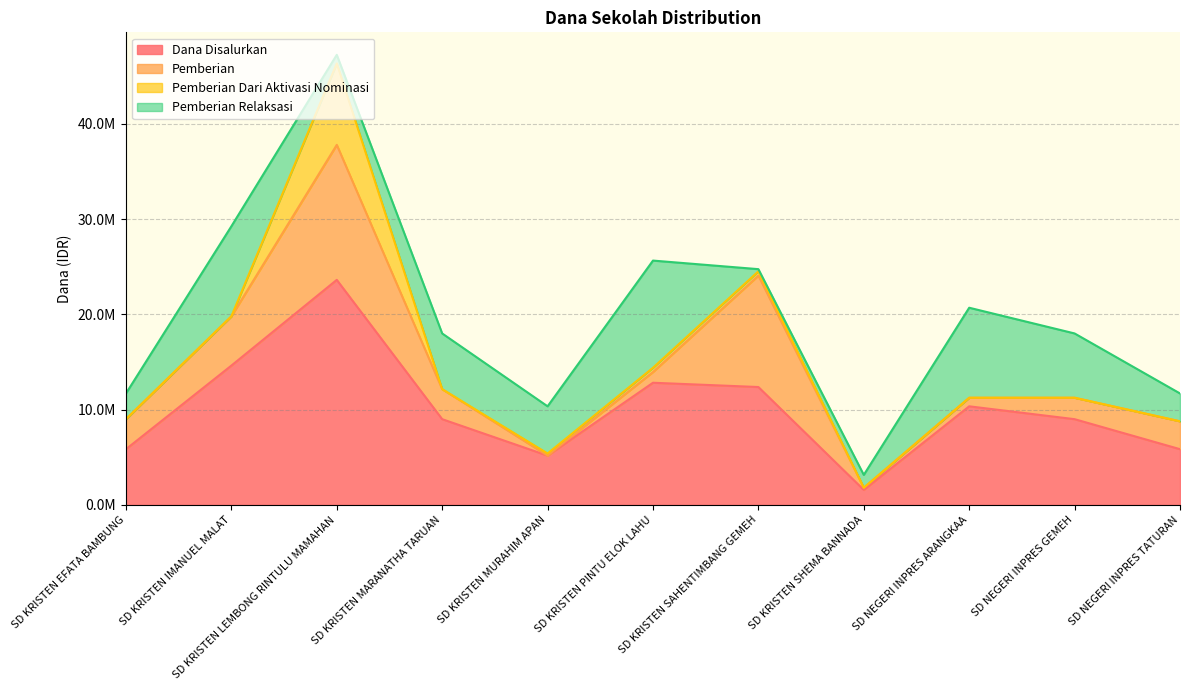

Is the value of Pemberian Relaksasi at SD KRISTEN LEMBONG RINTULU MAMAHAN greater than the value of Dana Disalurkan at SD KRISTEN IMANUEL MALAT?

No